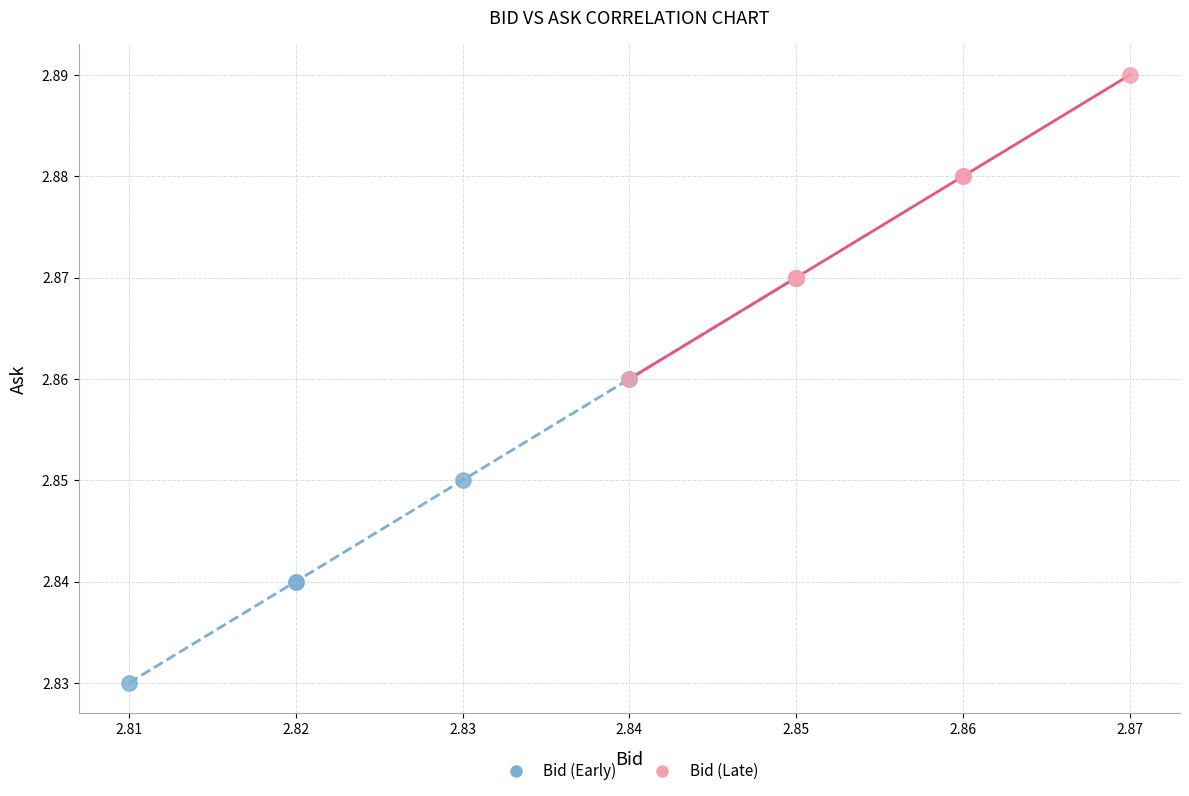

Which series contains the lowest Y value?

Bid (Early)